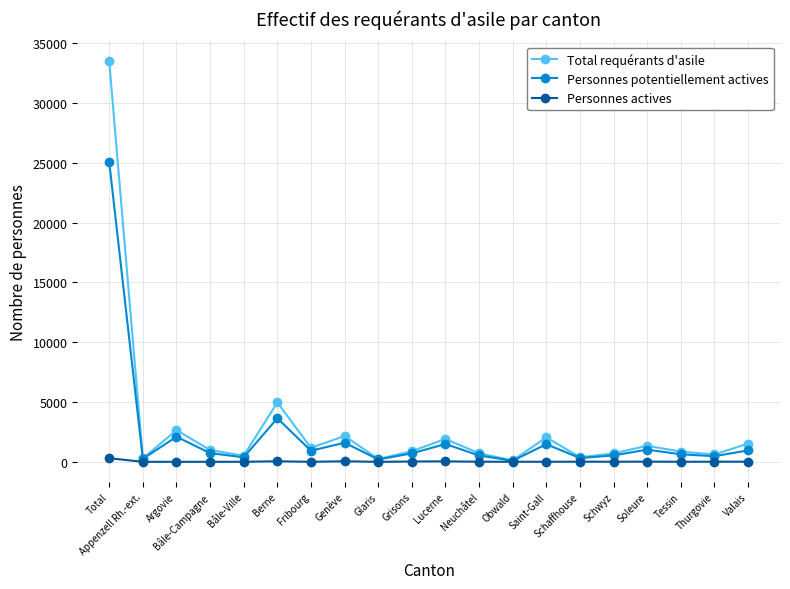

True or false: Total requérants d'asile has a value of 574 at Saint-Gall.

False